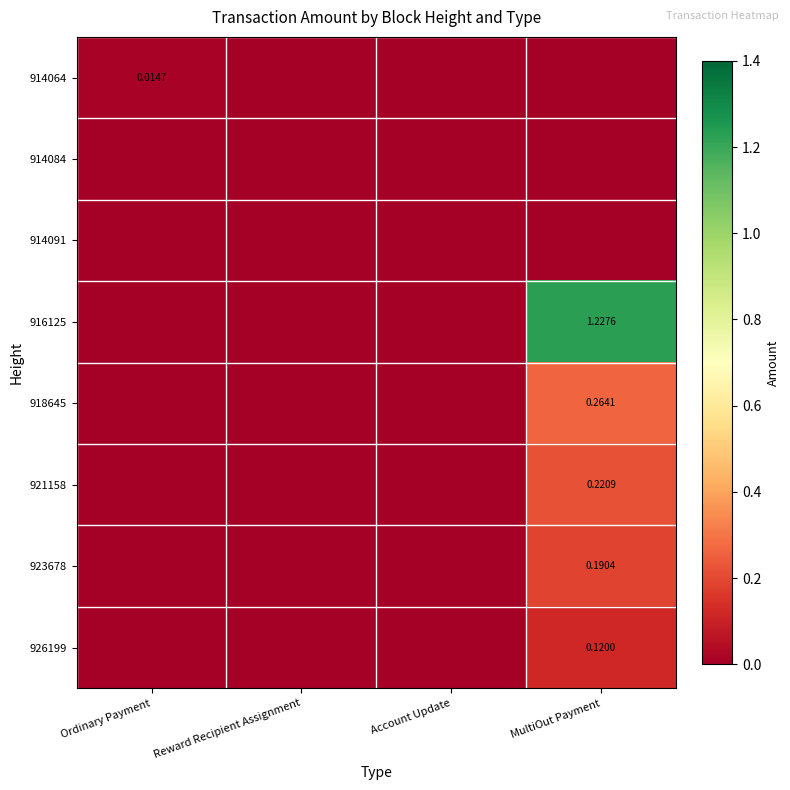

At how many categories does at least one series exceed 0?

2